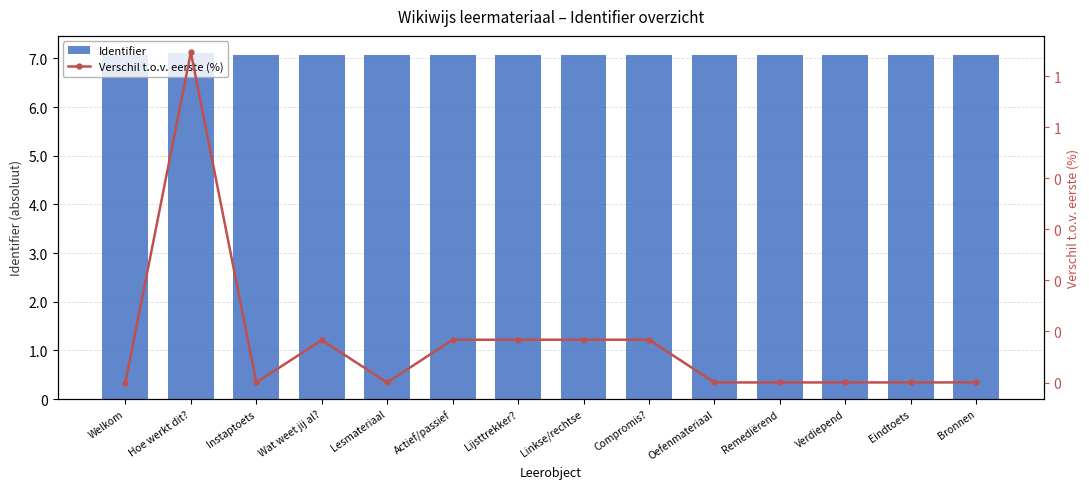

How many series are shown in this chart?

2